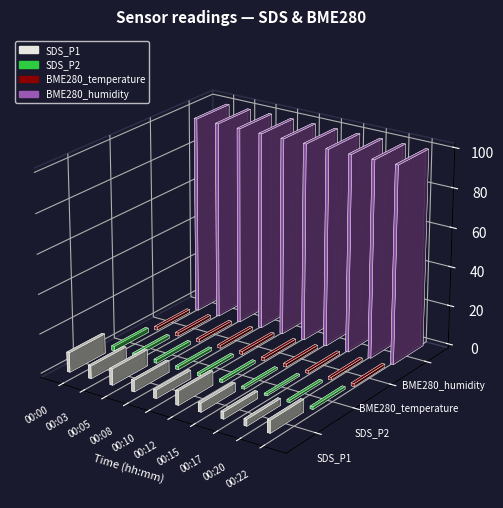

How many bars are there in total?

40